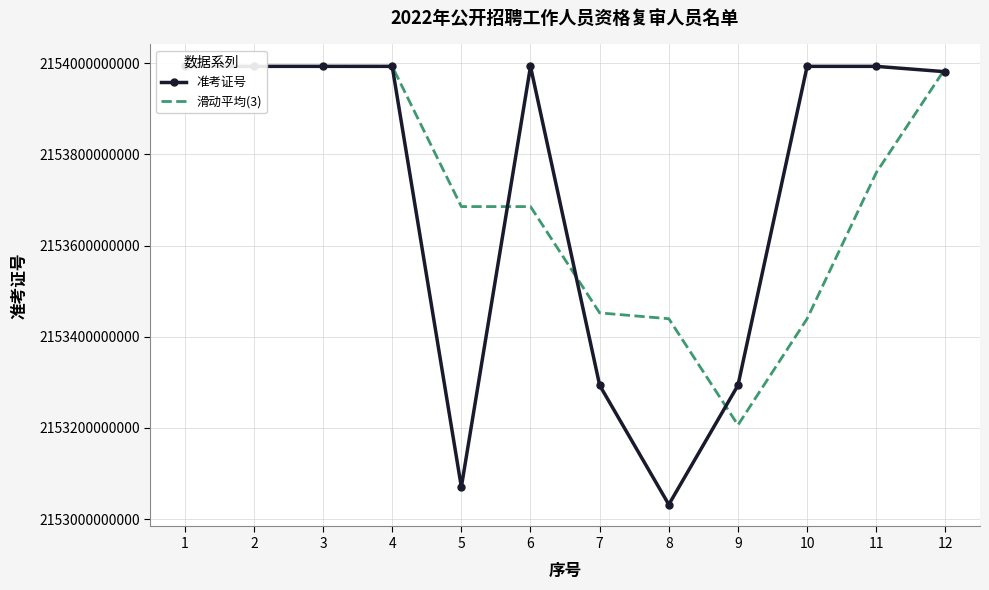

Between 5 and 12, which is larger?

12